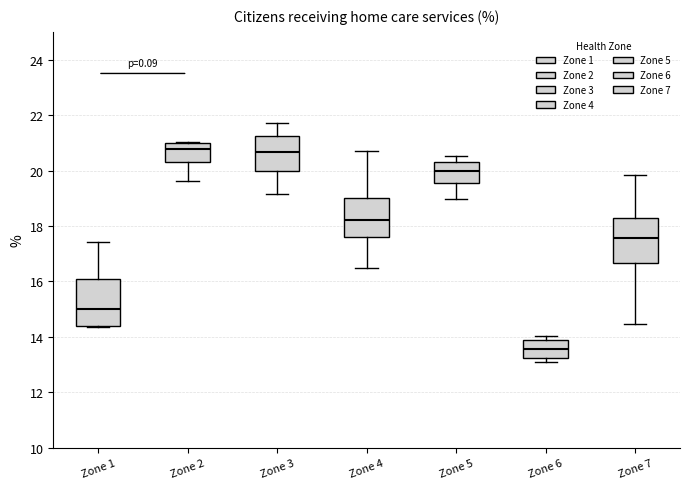

Which box has the lowest median line?

Zone 6